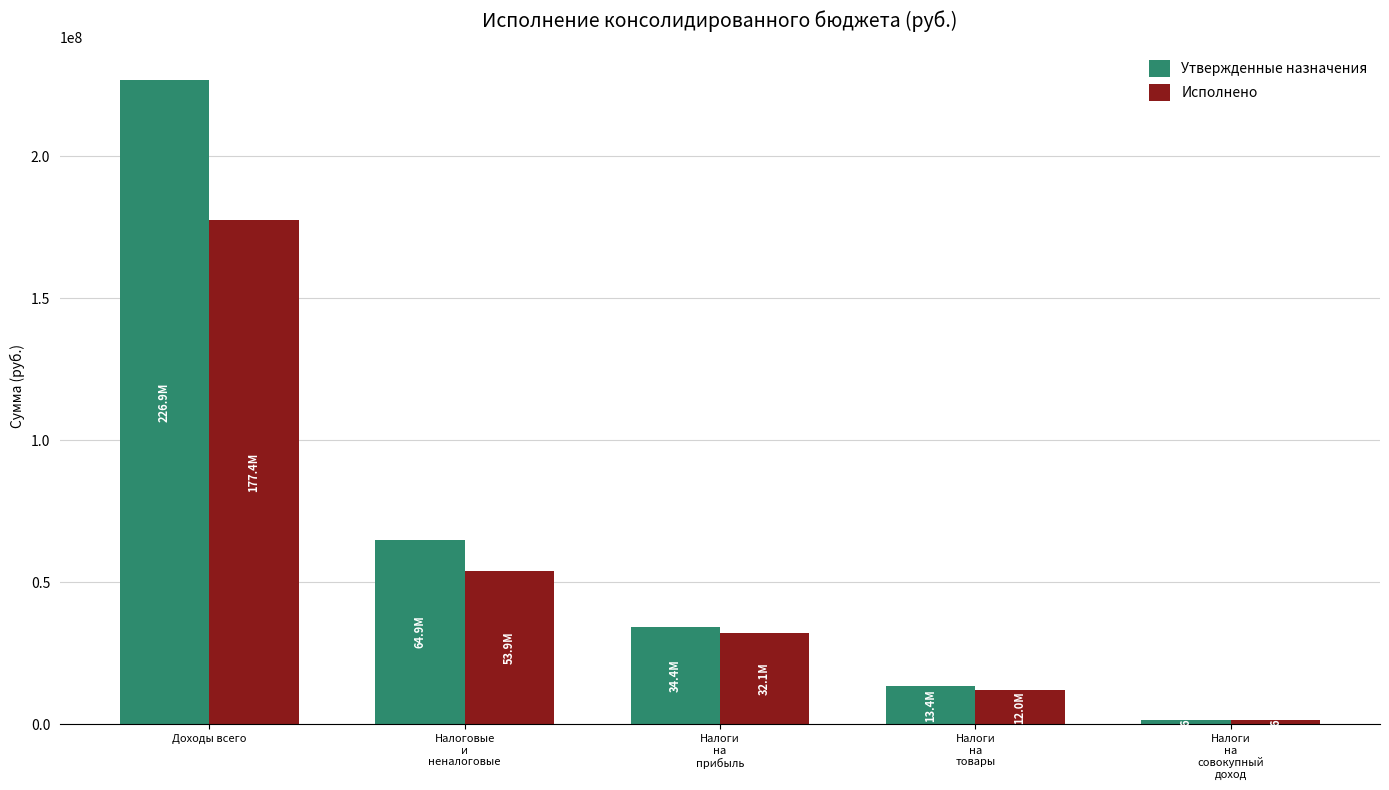

Reading left to right, extract all data points from this chart.

Утвержденные назначения: Доходы всего=226886052.5	Налоговые
и
неналоговые=64947000.0	Налоги
на
прибыль=34377000.0	Налоги
на
товары=13382000.0	Налоги
на
совокупный
доход=1605000.0
Исполнено: Доходы всего=177375297.9	Налоговые
и
неналоговые=53904925.4	Налоги
на
прибыль=32069540.1	Налоги
на
товары=11981517.9	Налоги
на
совокупный
доход=1583236.6